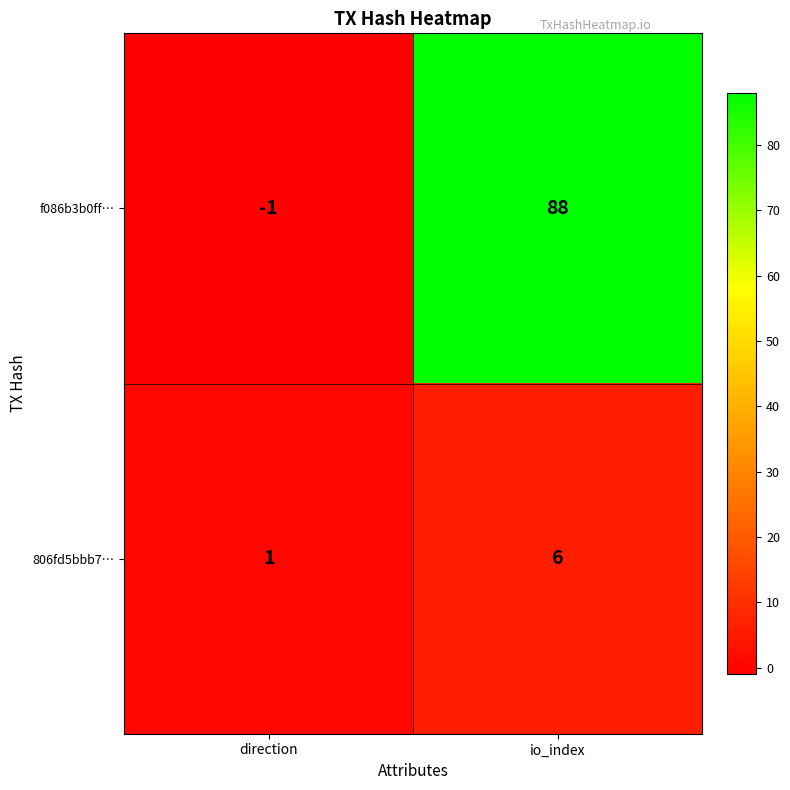

Reading left to right, extract all data points from this chart.

f086b3b0ff…: -1	88
806fd5bbb7…: 1	6